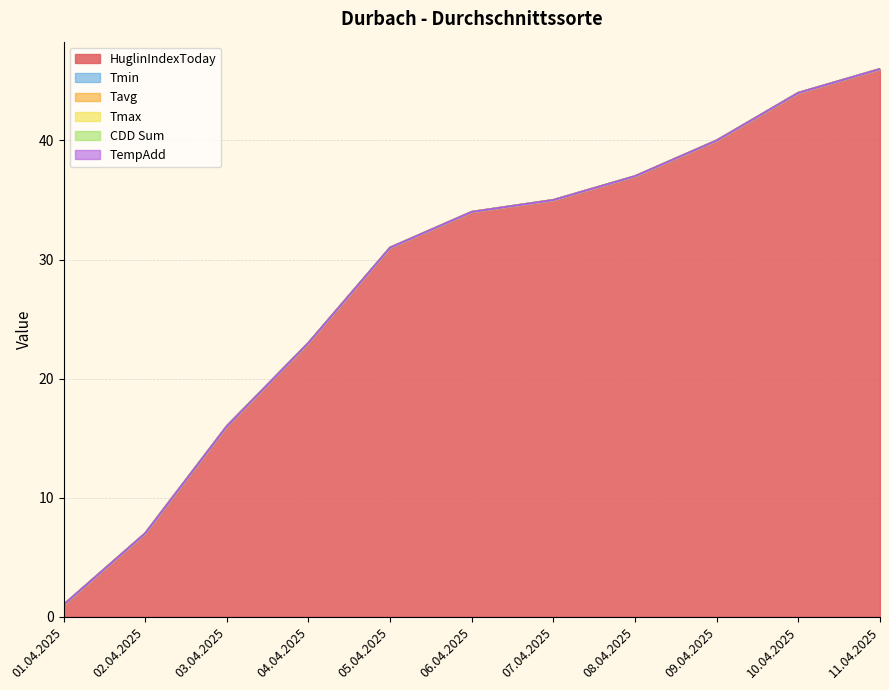

True or false: CDD Sum has a value of 0 at 10.04.2025.

True